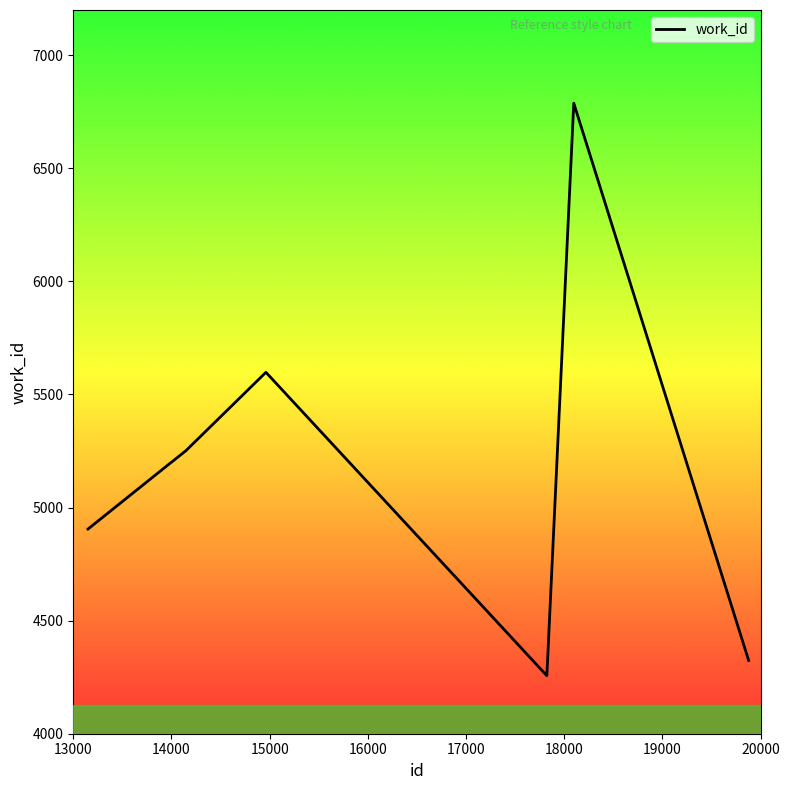

What is the minimum value shown in the chart?

4257